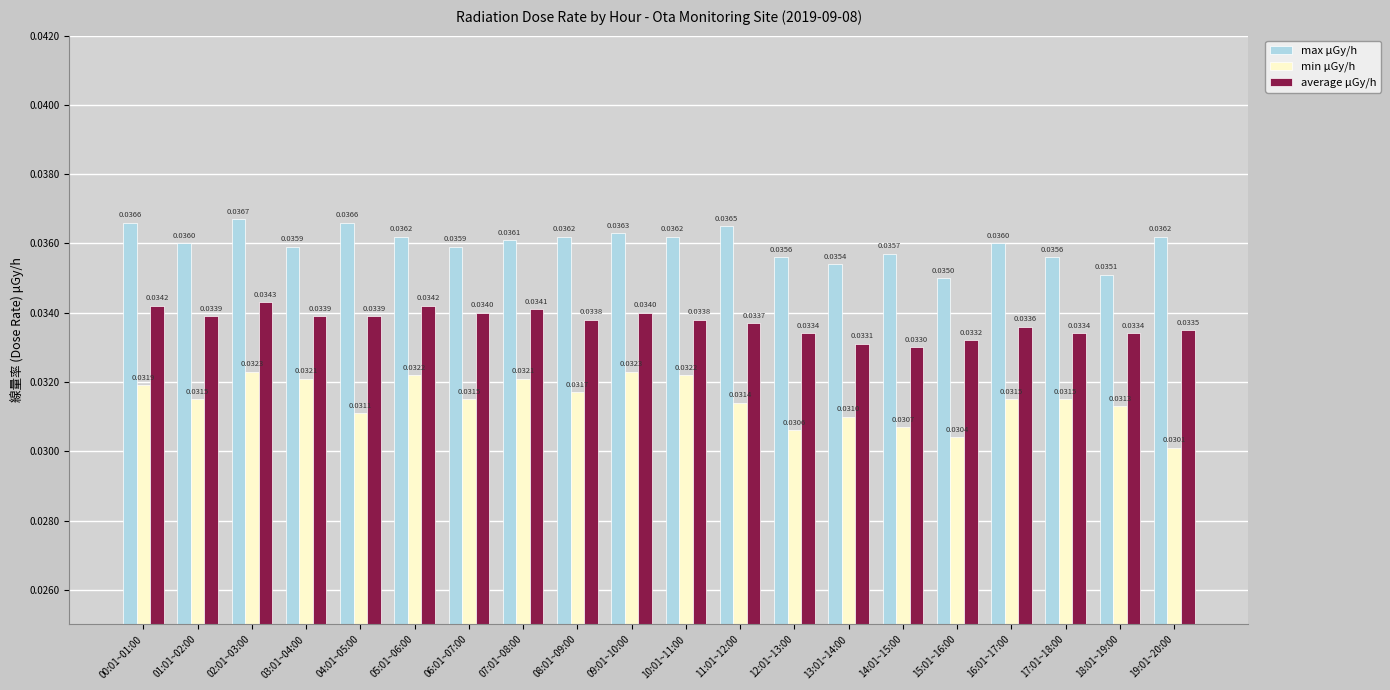

List the series in order of their peak value, lowest first.

min μGy/h, average μGy/h, max μGy/h